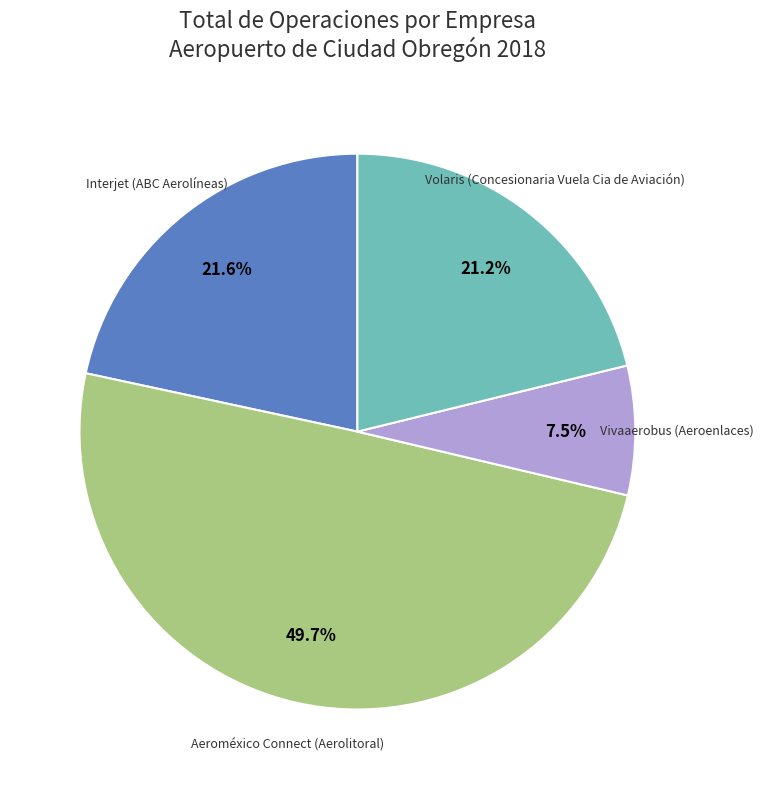

Does any single category account for the majority?

No